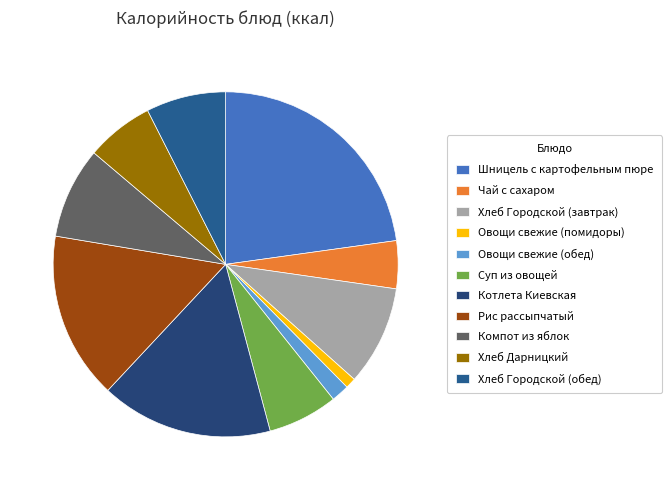

What percentage is the Хлеб Городской (обед) slice, to the nearest percent?

7%